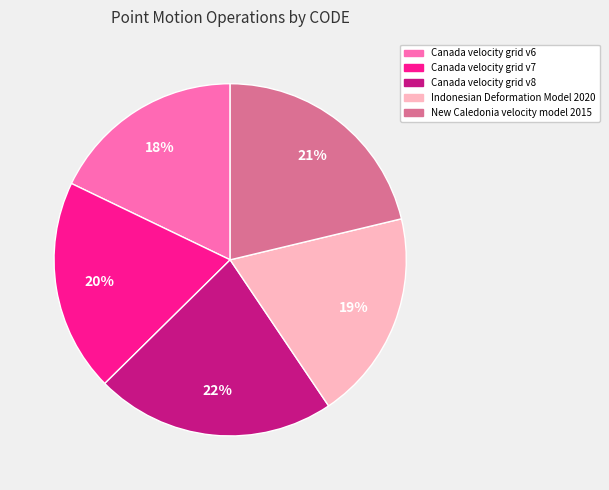

Between New Caledonia velocity model 2015 and Canada velocity grid v8, which is larger?

Canada velocity grid v8